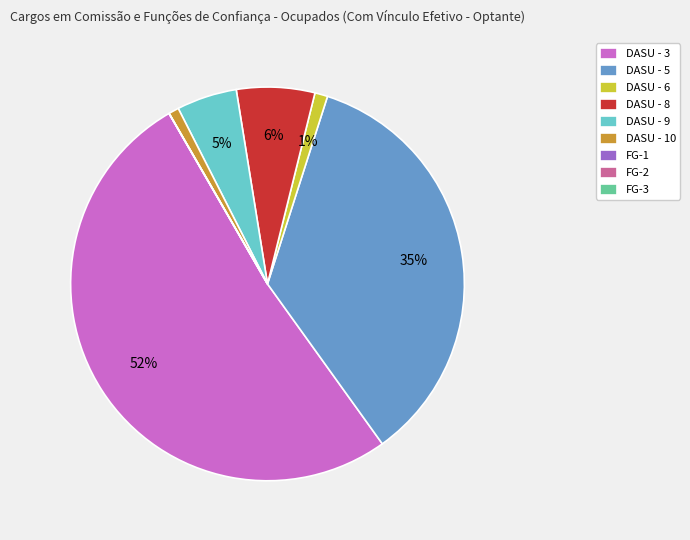

To the nearest percent, what is the average slice percentage?

11%